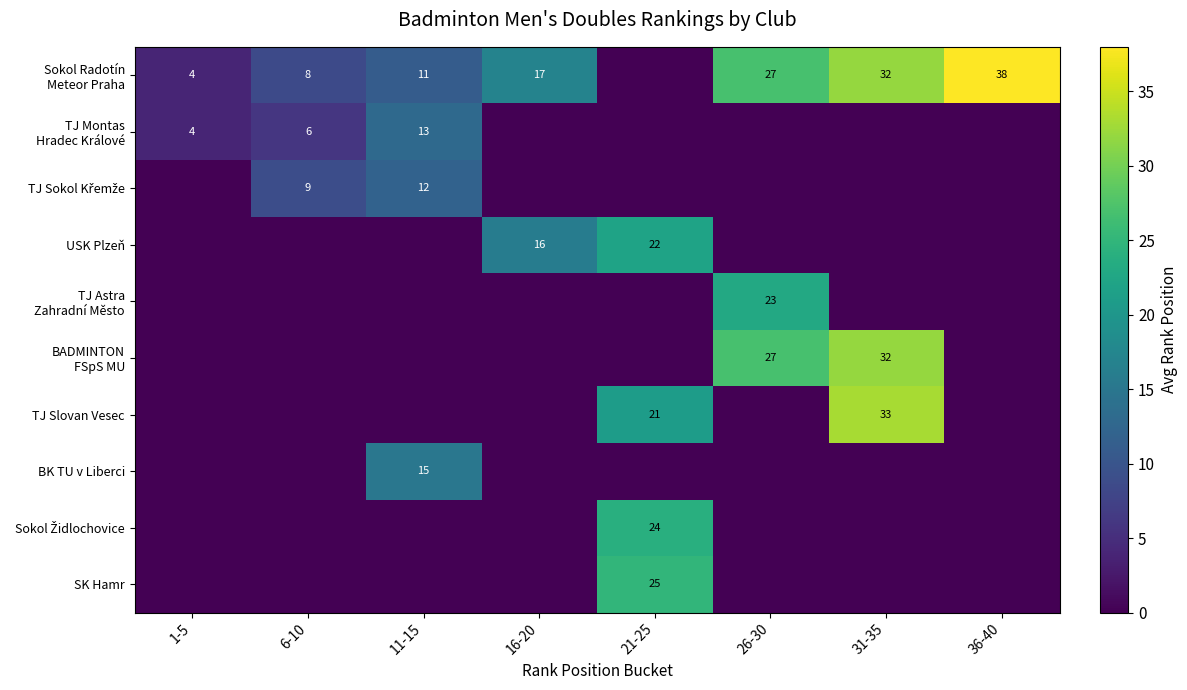

Which series has the largest range (max minus min)?

Sokol Radotín Meteor Praha